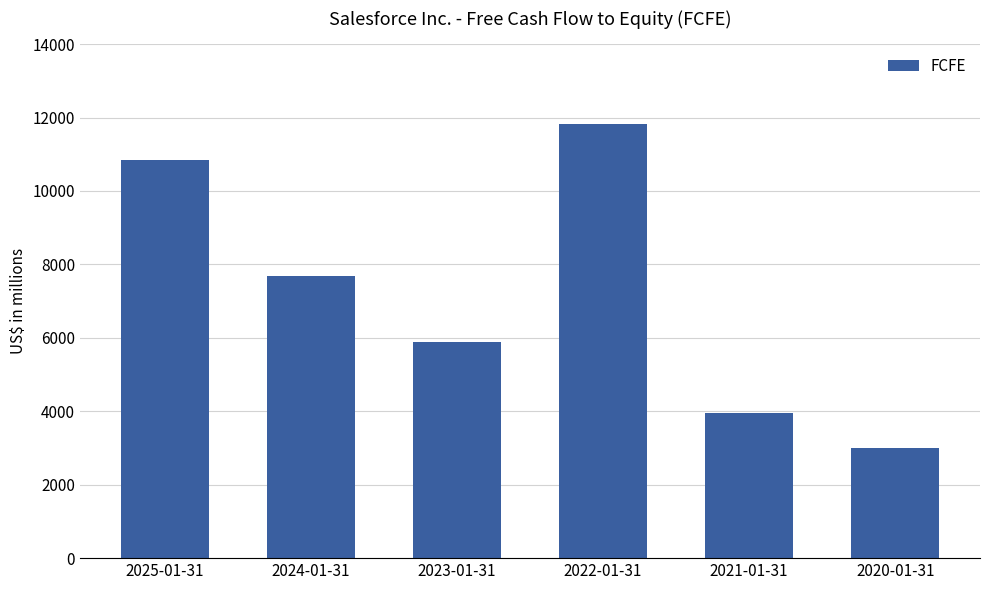

What is the label of the 4th bar from the left?

2022-01-31